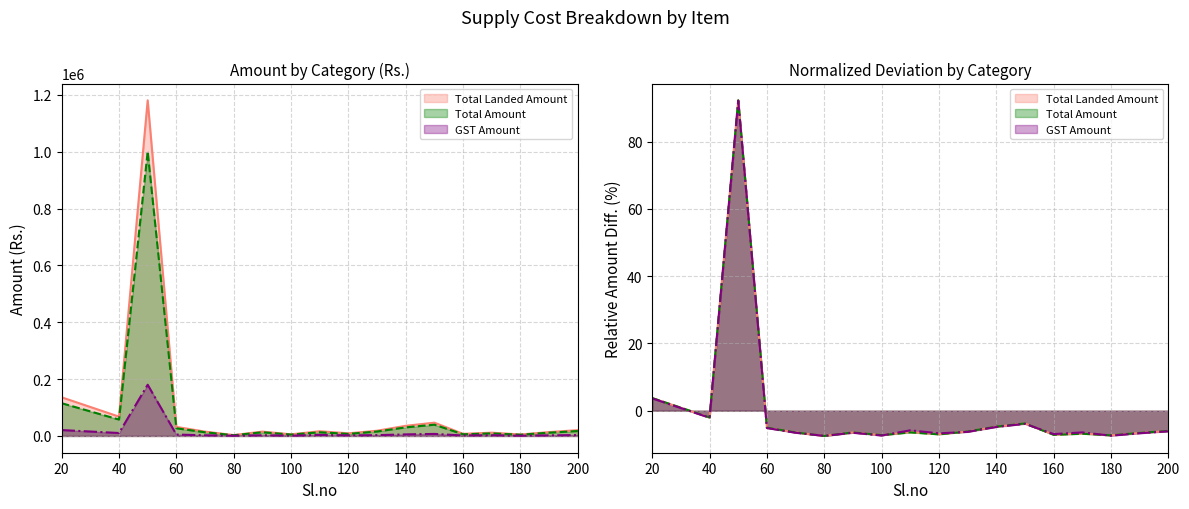

At which category does GST Amount reach its first local peak?

50